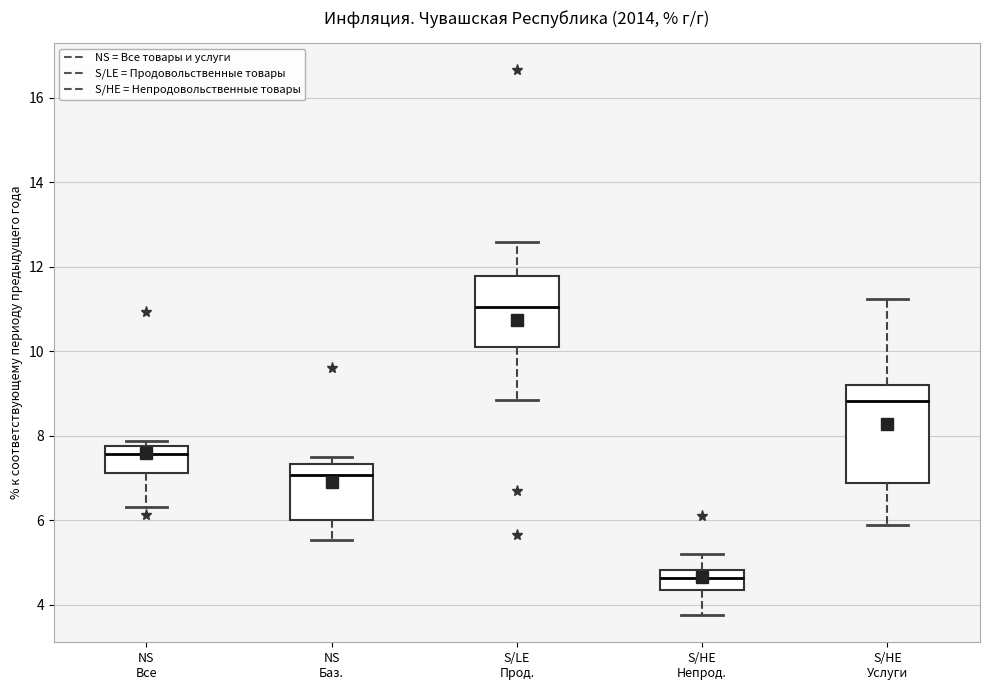

Reading left to right, read every box against the y-axis: the position of its median line, the range the box covers, and the ends of its whiskers. The values are not printed on the chart, so give them approximately, as read against the axis.

NS Все: median 7.6, box 7.2 to 7.8, whiskers 6.4 to 7.8 (just above the box's upper edge)
NS Баз.: median 7.0, box 6.0 to 7.4, whiskers 5.6 to 7.6
S/LE Прод.: median 11.0, box 10.2 to 11.8, whiskers 8.8 to 12.6
S/HE Непрод.: median 4.6, box 4.4 to 4.8, whiskers 3.8 to 5.2
S/HE Услуги: median 8.8, box 6.8 to 9.2, whiskers 5.8 to 11.2